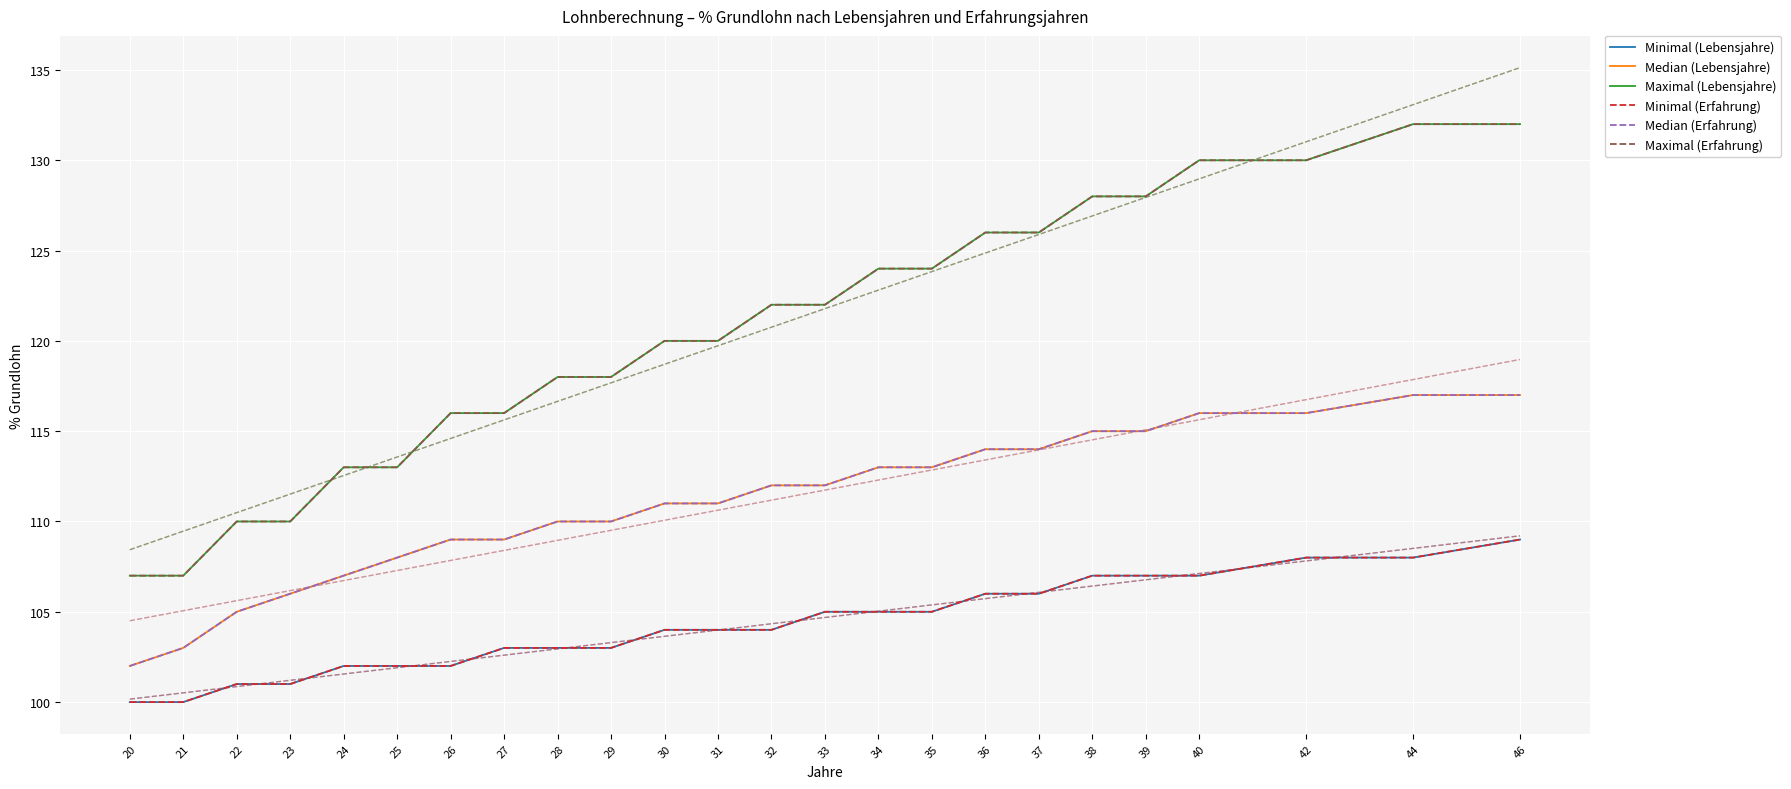

Which has a higher value, 31 or 34?

34